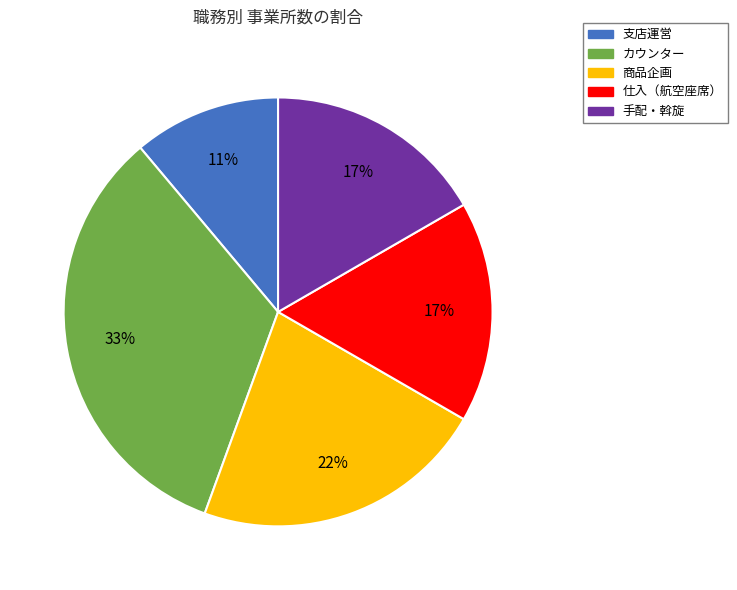

Is 商品企画 the majority of the pie?

No